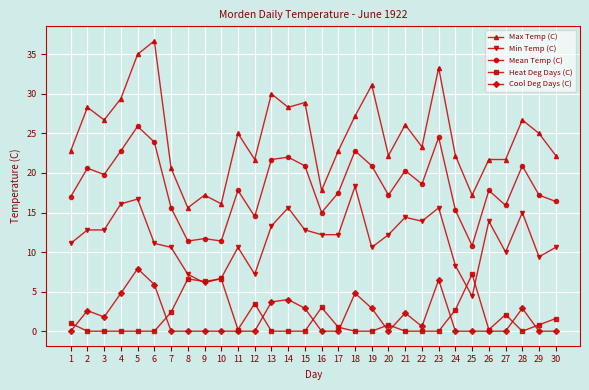

What is the value of the Min Temp (C) point at the 19th from the left?

10.6